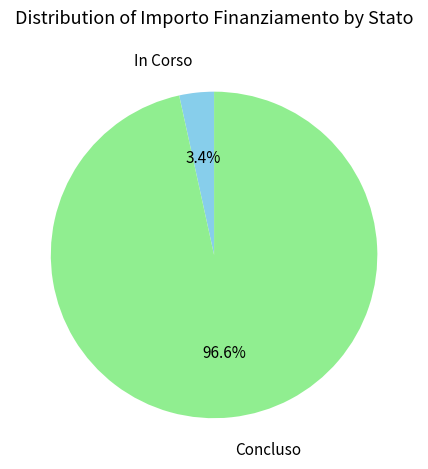

Is there any slice that represents more than half of the pie?

Yes